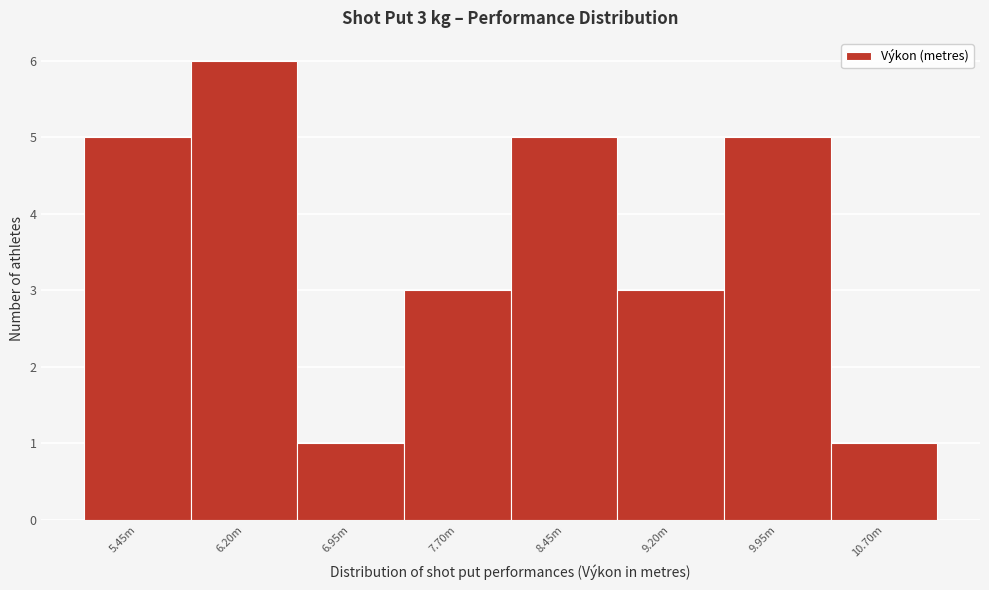

Reading left to right, transcribe all the data shown in this chart.

5	6	1	3	5	3	5	1